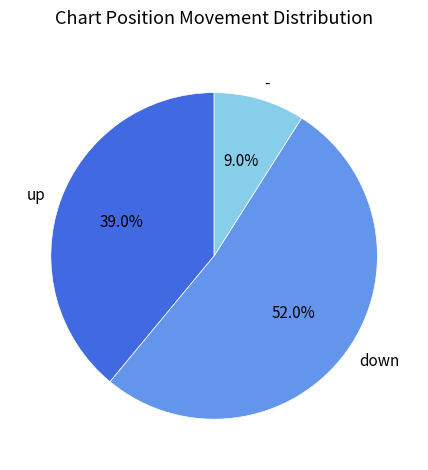

Count the number of slices in the pie.

3